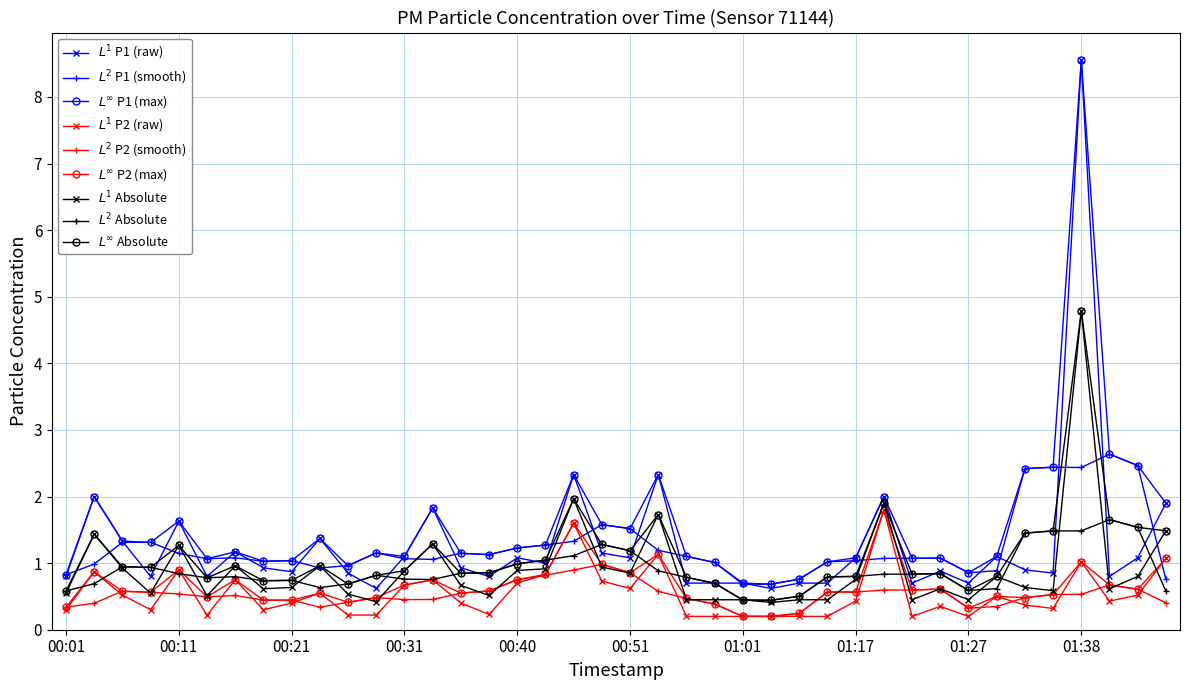

What is the greatest value displayed?

8.6